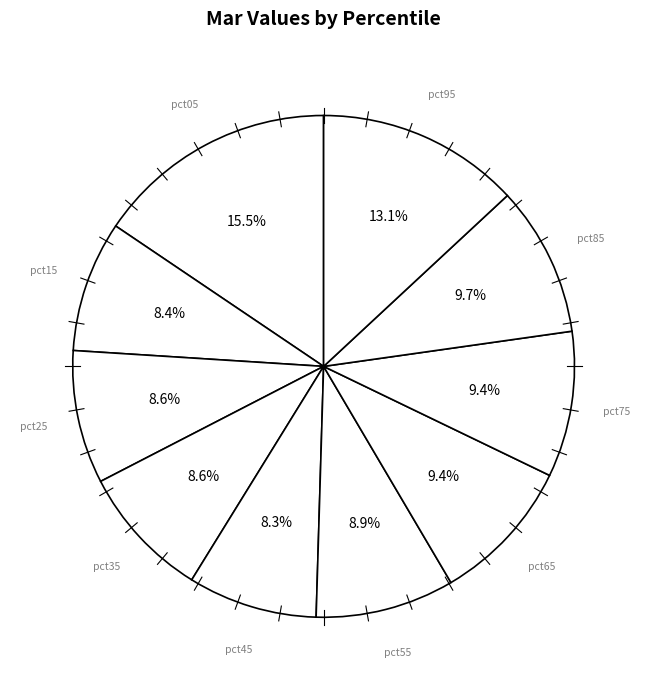

To the nearest percent, what portion does pct55 represent?

9%